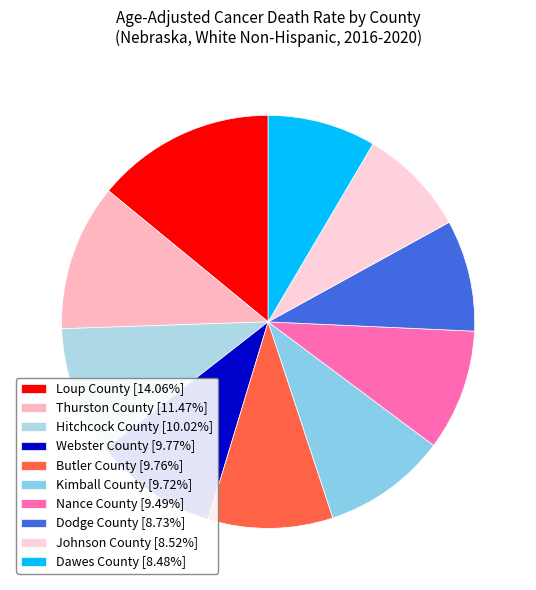

What is the ratio of the value at Johnson County to the value at Dodge County?

1.0